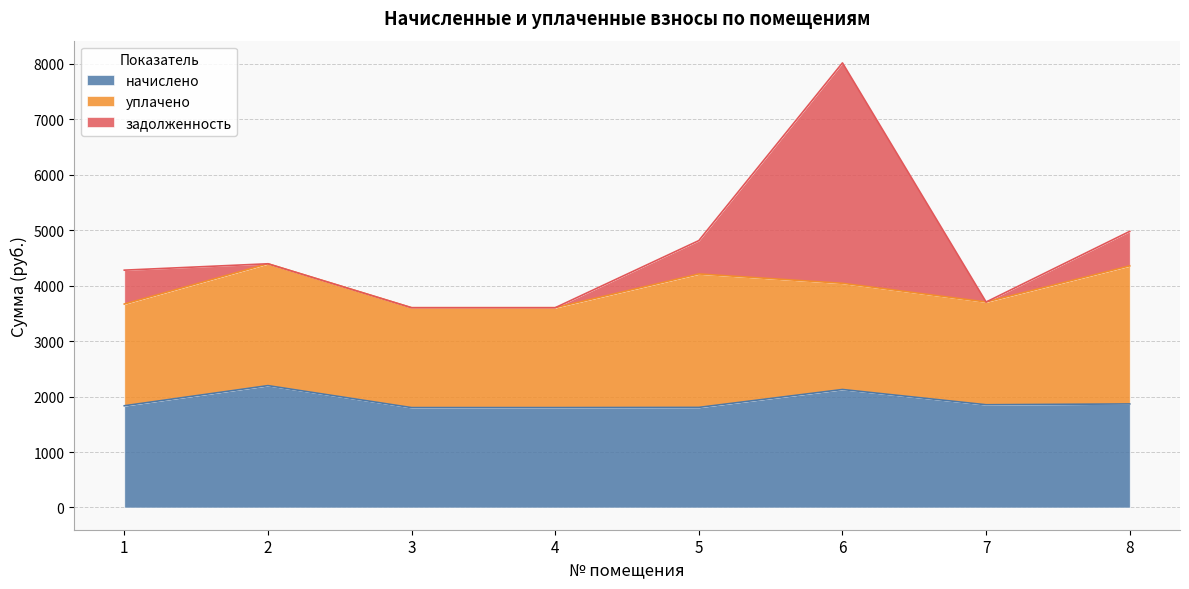

True or false: задолженность has more than 2 interior local peaks.

False